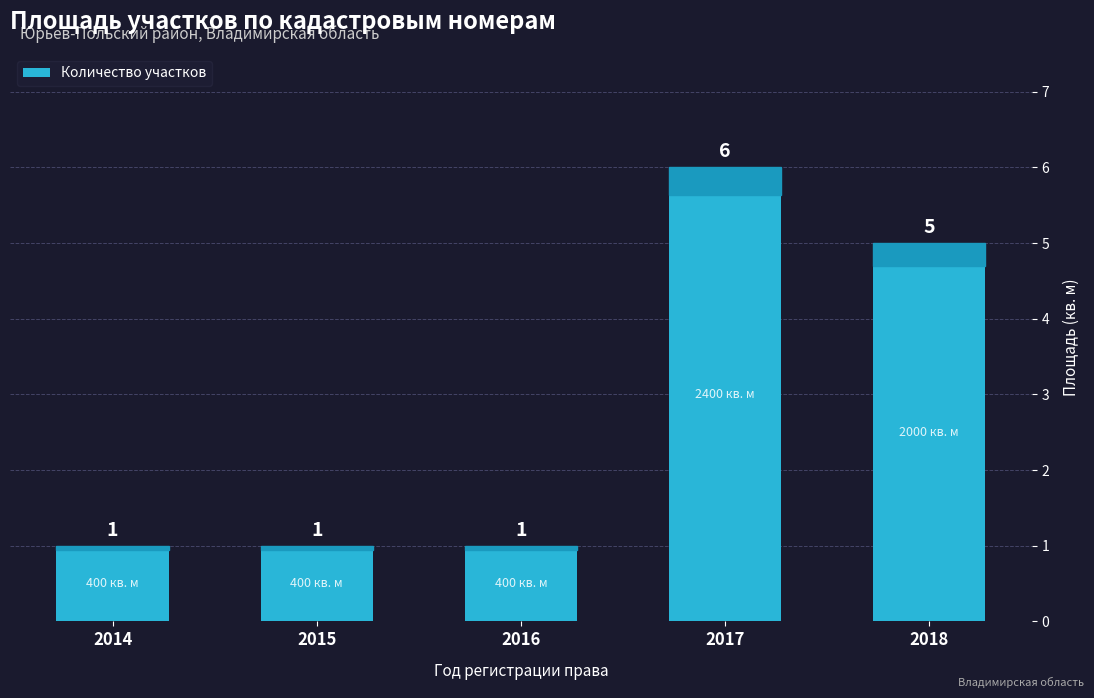

The value at 2014 is 1. True or false?

True